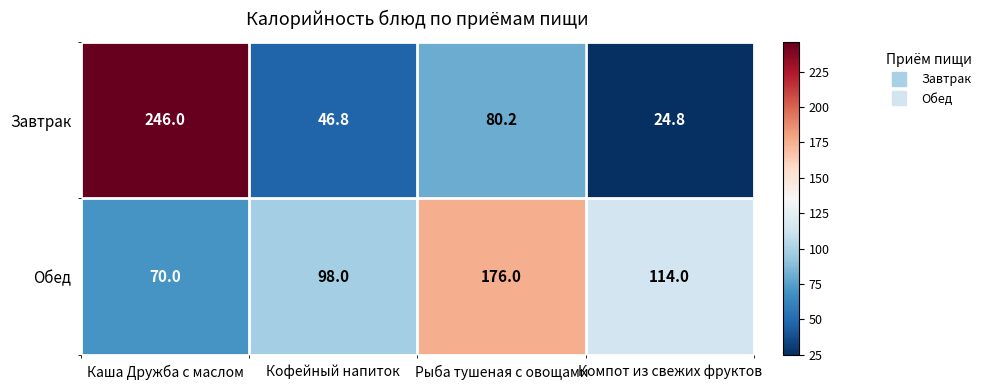

At which category is the sum across all series the highest?

Каша Дружба с маслом